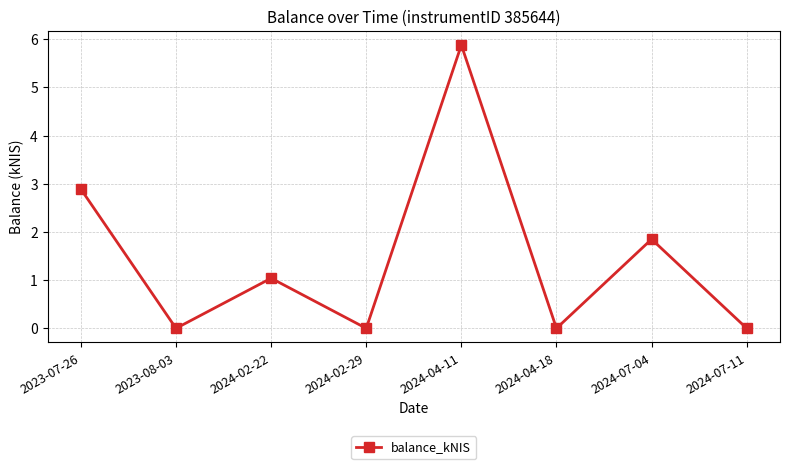

What is the maximum value shown in the chart?

5.9